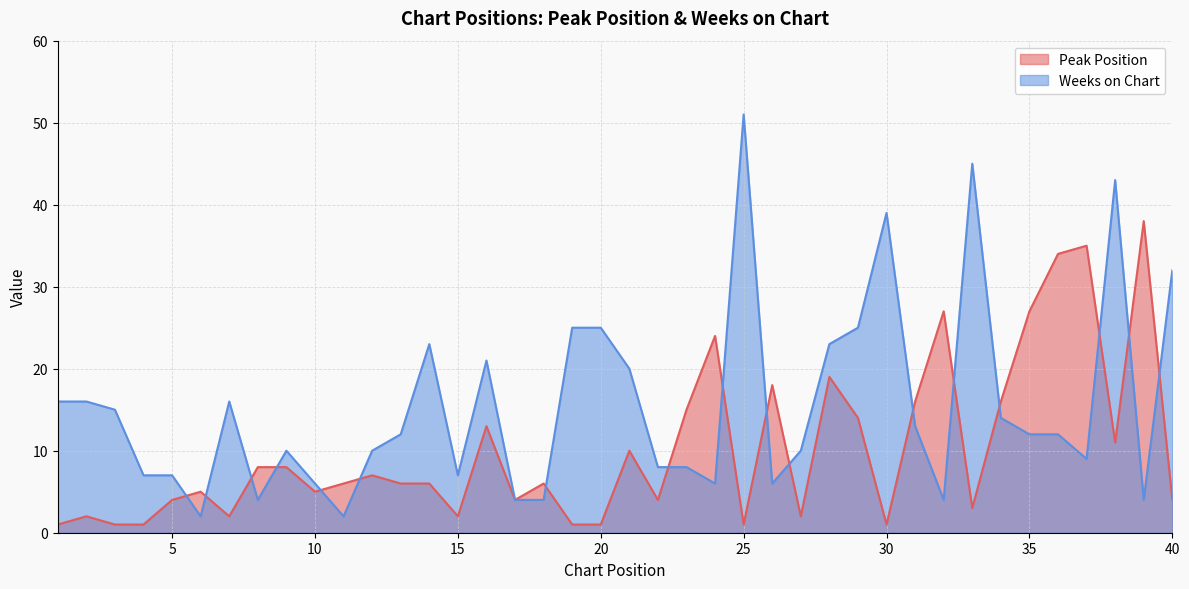

The value of Weeks on Chart at 29 is 25. True or false?

True